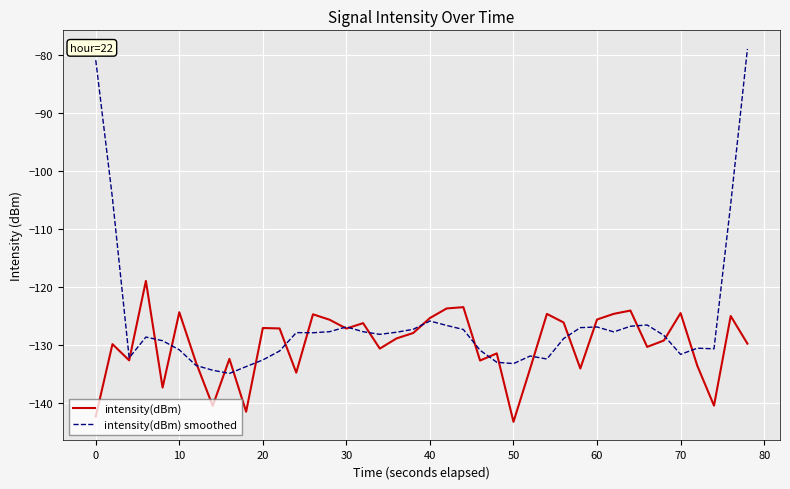

Which series has the largest total across all categories?

intensity(dBm) smoothed